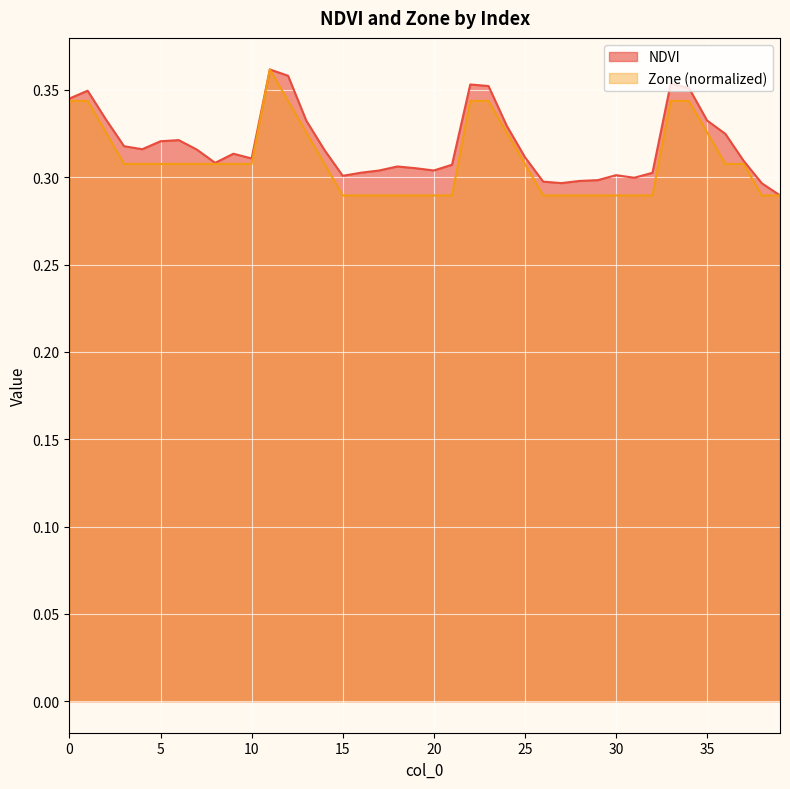

The Zone series shows 0.3 at 20. True or false?

True